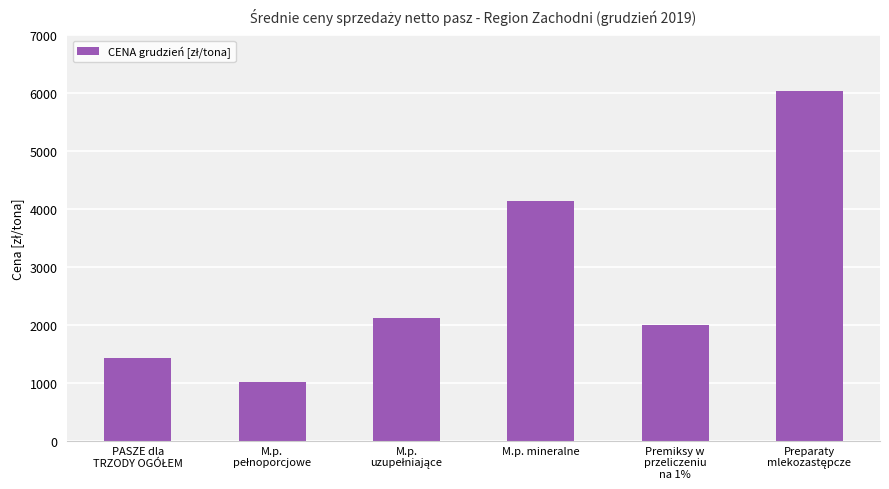

What is the value of the 2nd bar from the left?

1014.3